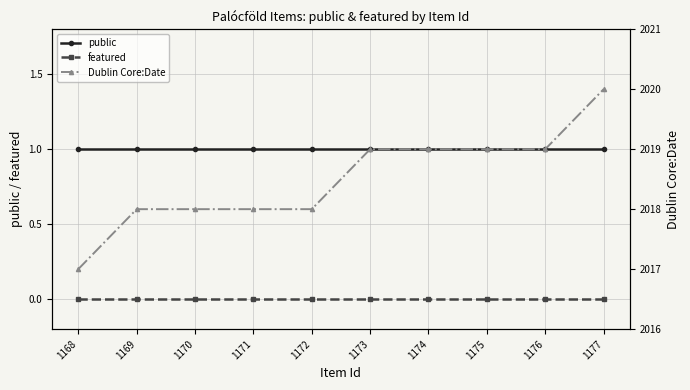

Where is public nearest to the value 1?

1168